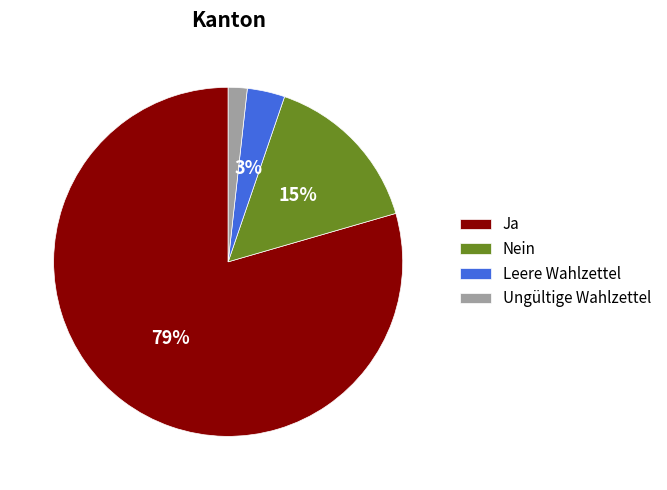

To the nearest percent, what percentage of the pie is Leere Wahlzettel?

3%